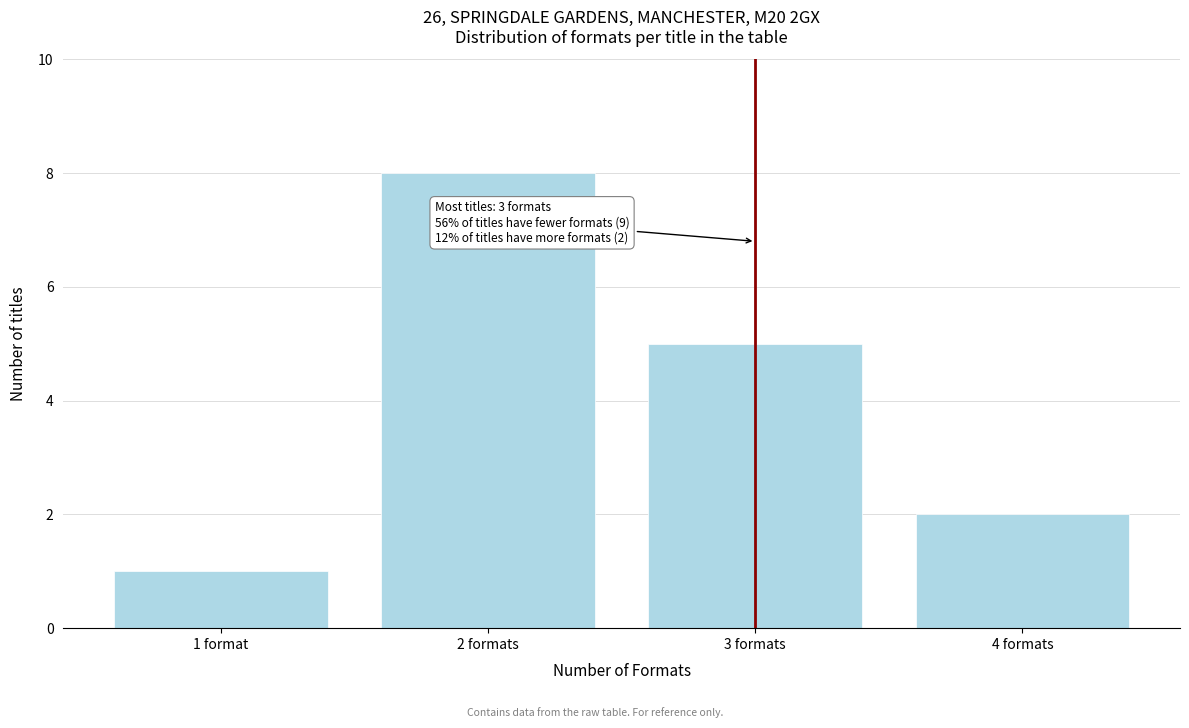

Reading right to left, what are all the values shown in this chart?

4 formats=2	3 formats=5	2 formats=8	1 format=1